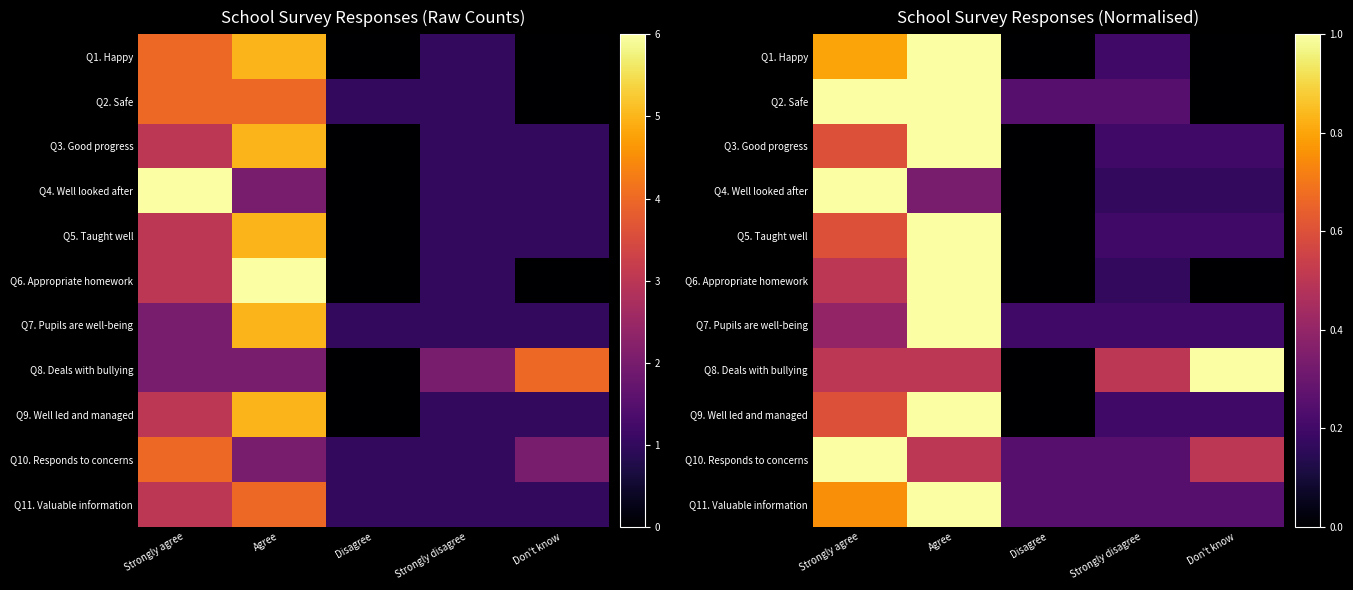

Rank the categories by Q10. Responds to concerns value from highest to lowest.

Strongly agree, Agree, Don't know, Disagree, Strongly disagree